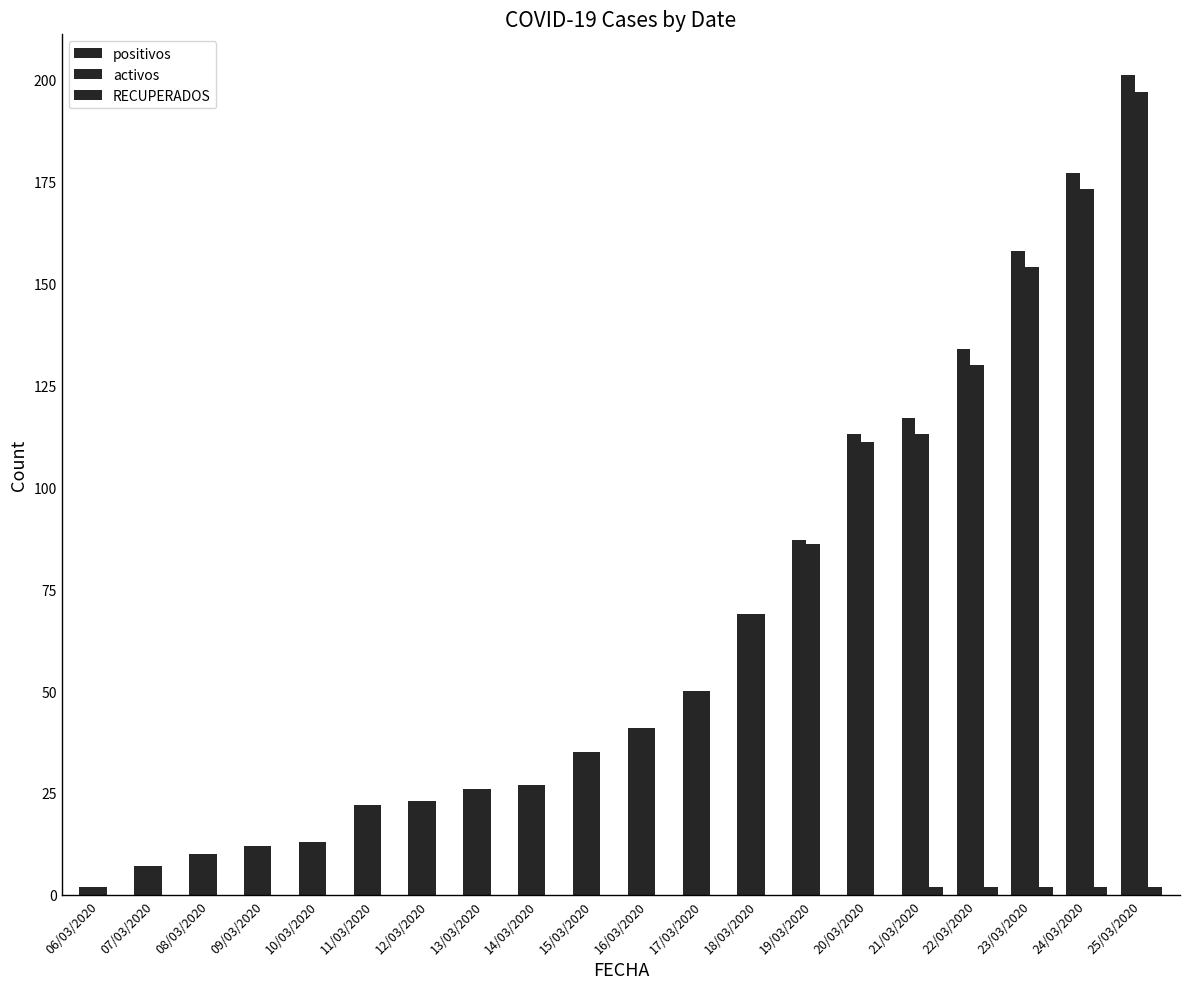

What position from the right is 13/03/2020?

13